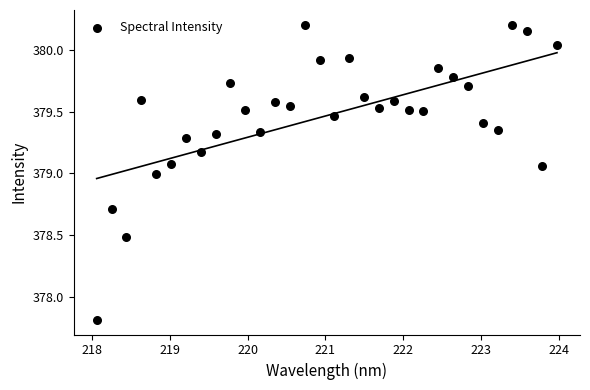

What is the range of Y values (max minus min)?

2.4